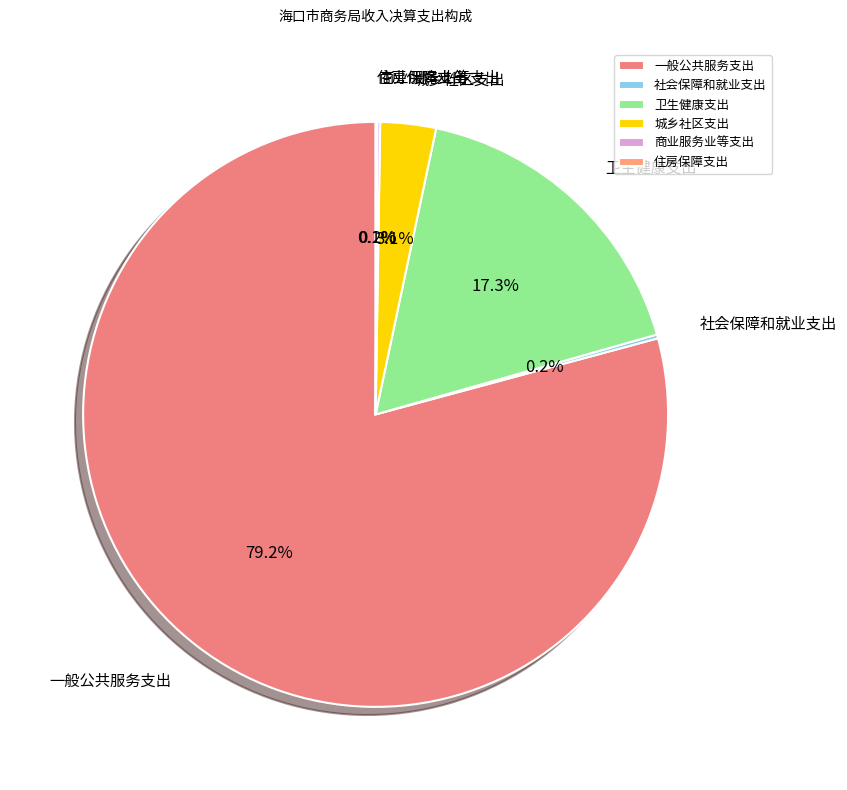

To the nearest percent, what percentage of the pie is 一般公共服务支出?

79%